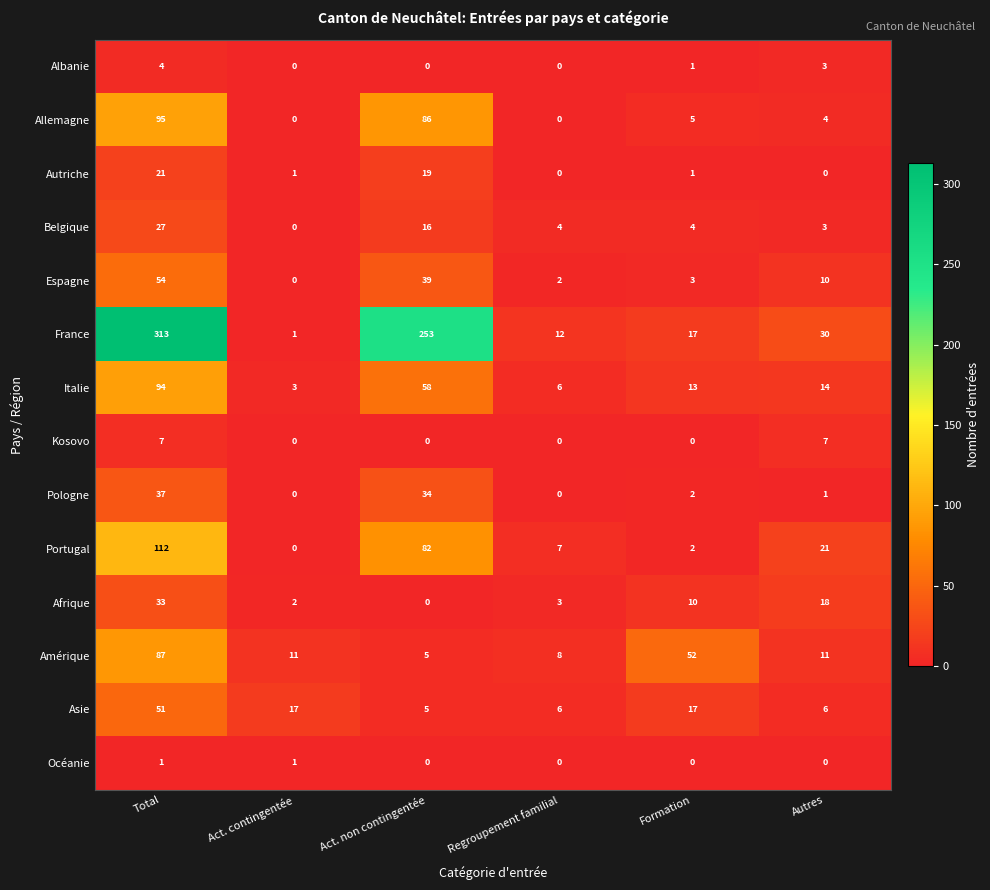

Which category has the highest value in the Italie series?

Total